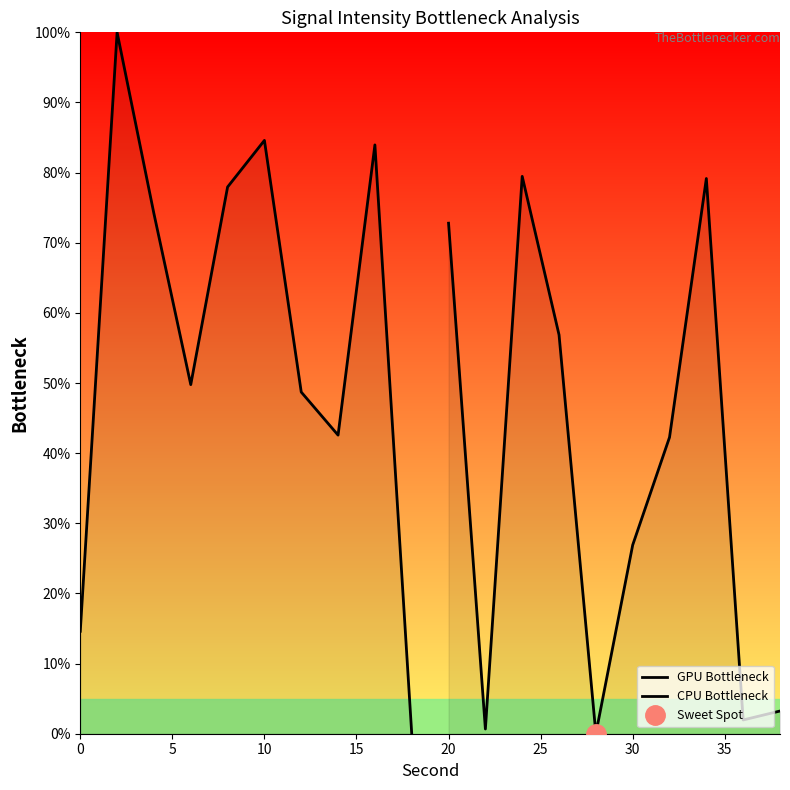

What is the value of the GPU Bottleneck point at the 6th from the left?

84.6